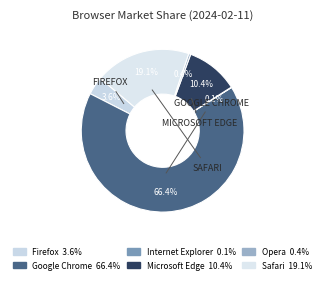

What percentage is the Safari slice, to the nearest percent?

19%